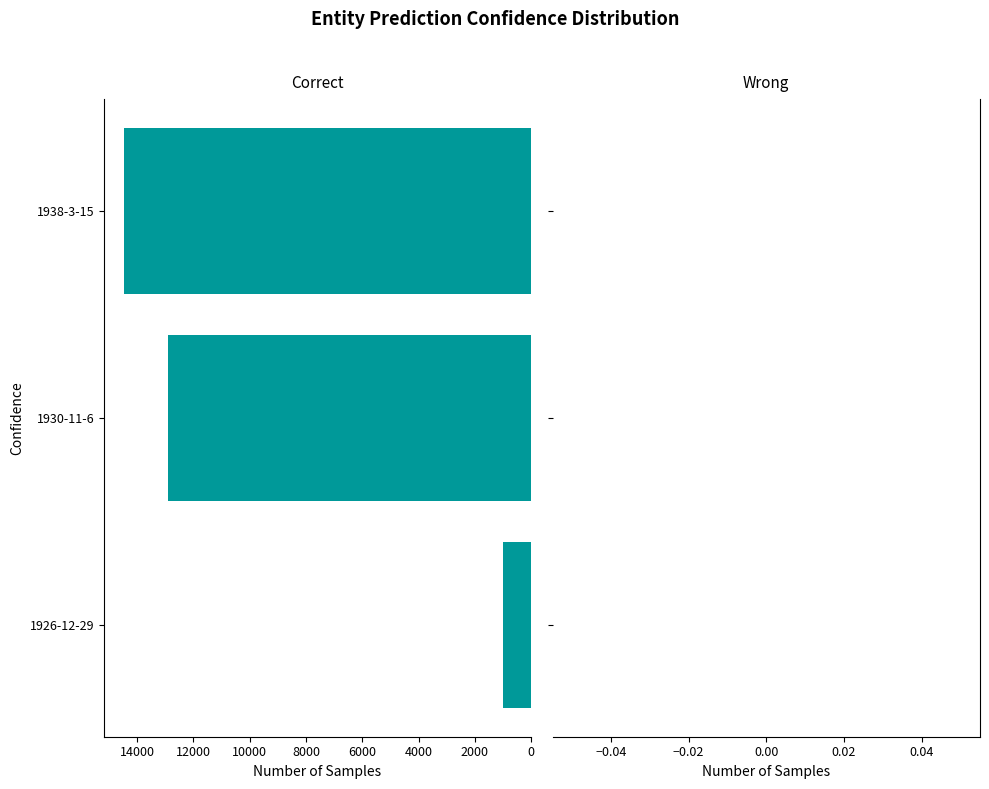

What is the approximate value at 1926-12-29, to the nearest 10?

1010